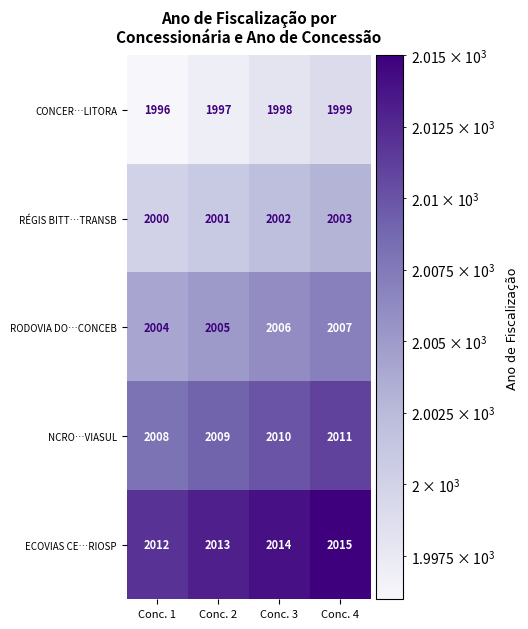

Count the number of data series in this chart.

5